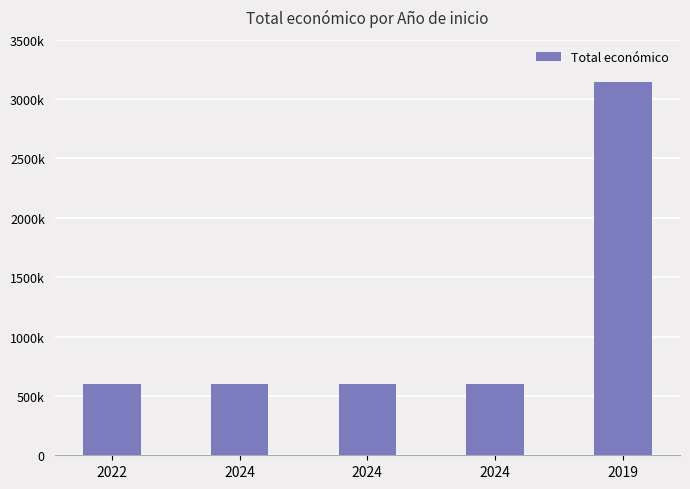

Does the chart contain any negative values?

No